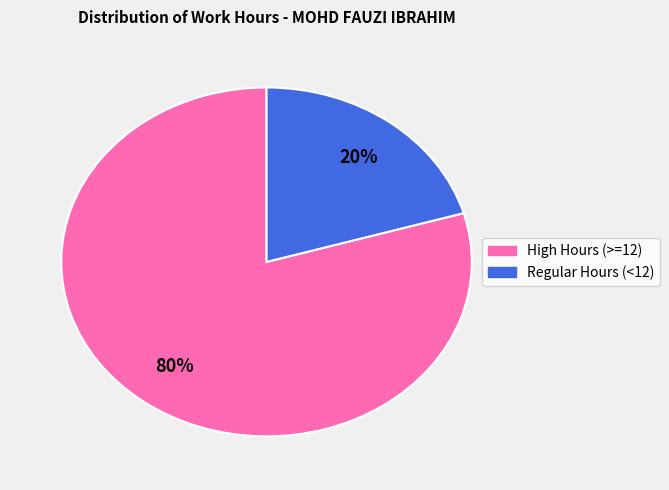

To the nearest percent, what is the average slice percentage?

50%